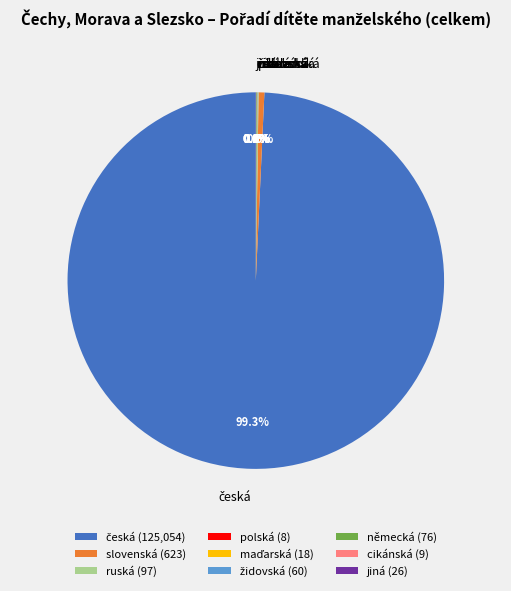

What portion of the pie excludes slovenská?

99.5%